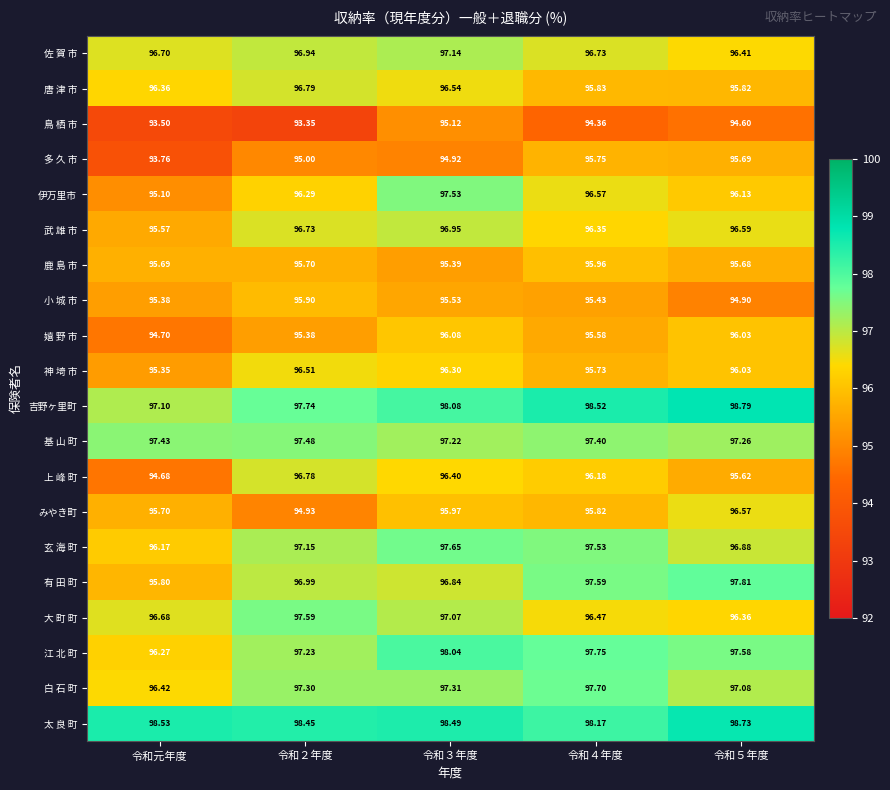

Is the value of 基 山 町 at 令和４年度 greater than the value of 武 雄 市 at 令和元年度?

Yes